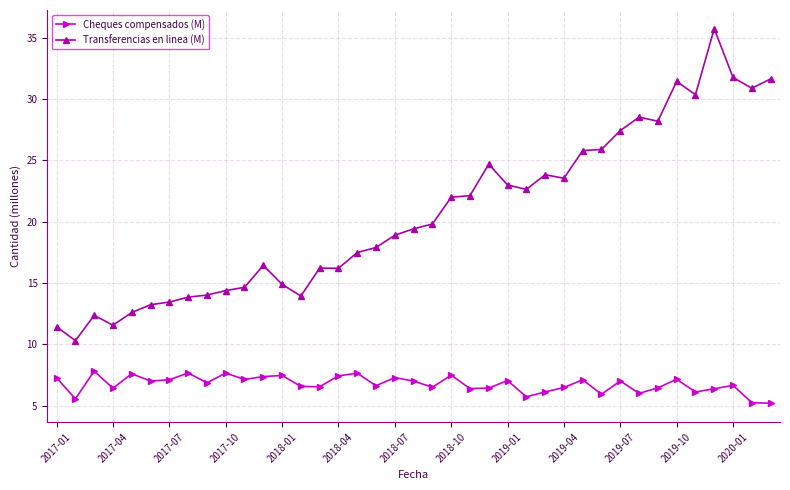

Which series has the widest spread of values?

Transferencias en linea (M)